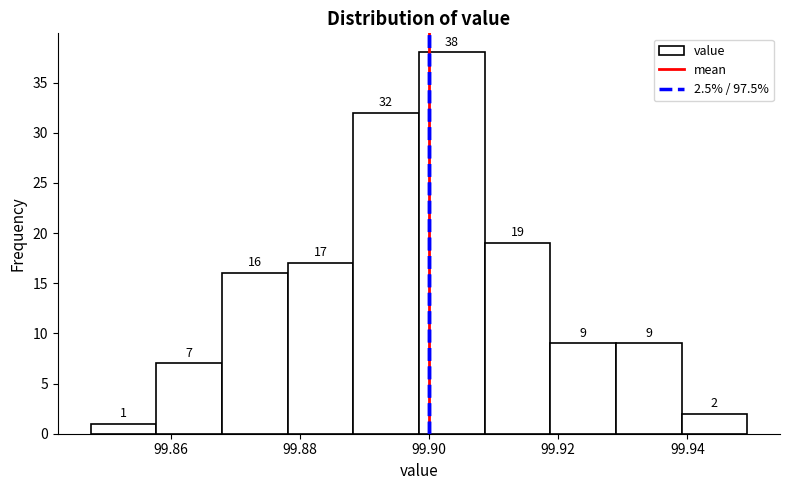

Reading left to right, transcribe this chart: for each bar, give the range it covers on the x-axis and its height. The bar edges are not printed on the chart, so give them approximately, as read against the axis.

99.848 to 99.858: 1
99.858 to 99.868: 7
99.868 to 99.878: 16
99.878 to 99.888: 17
99.888 to 99.898: 32
99.898 to 99.908: 38
99.908 to 99.918: 19
99.918 to 99.928: 9
99.928 to 99.940: 9
99.940 to 99.950: 2